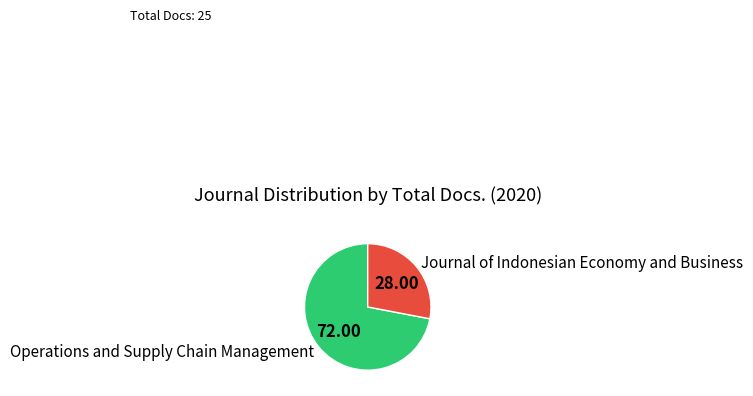

Is it true that Operations and Supply Chain Management is 72% of the pie?

True